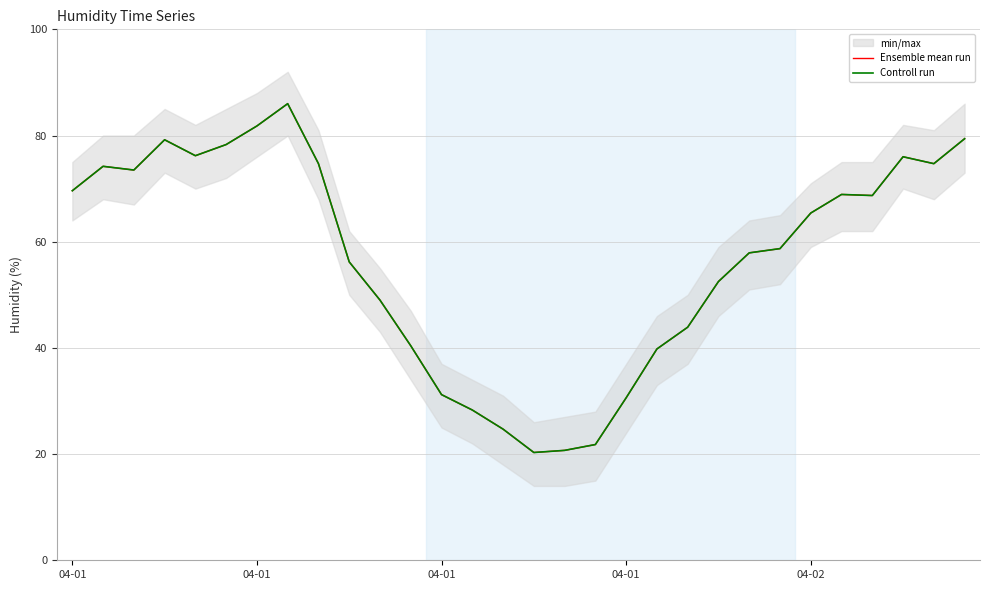

What is the value of the Ensemble mean run point at the 8th from the left?

86.0